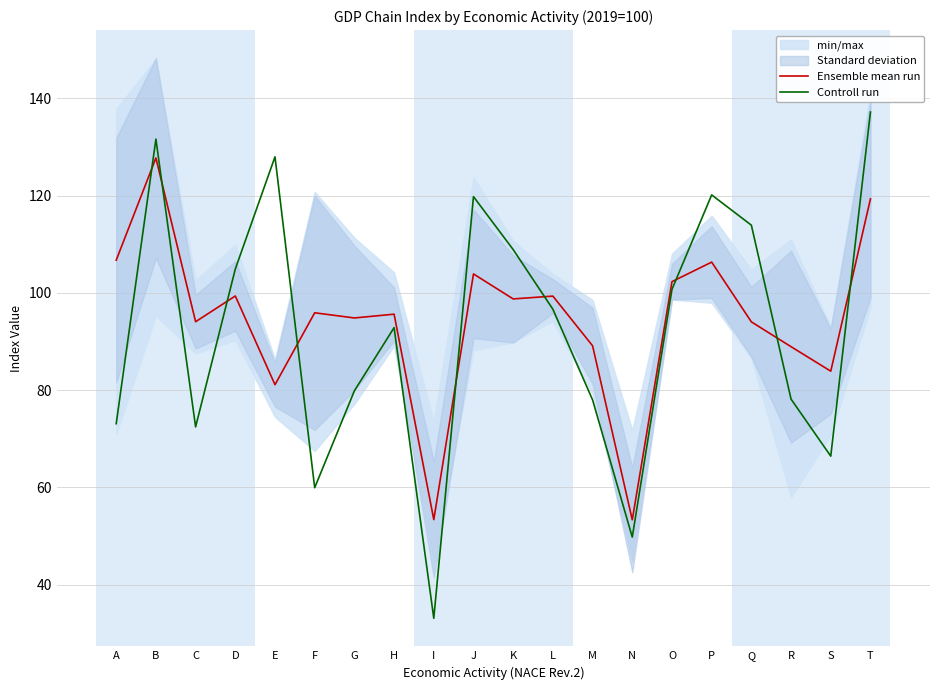

What is the value of the Ensemble mean run point at the 9th from the left?

53.4